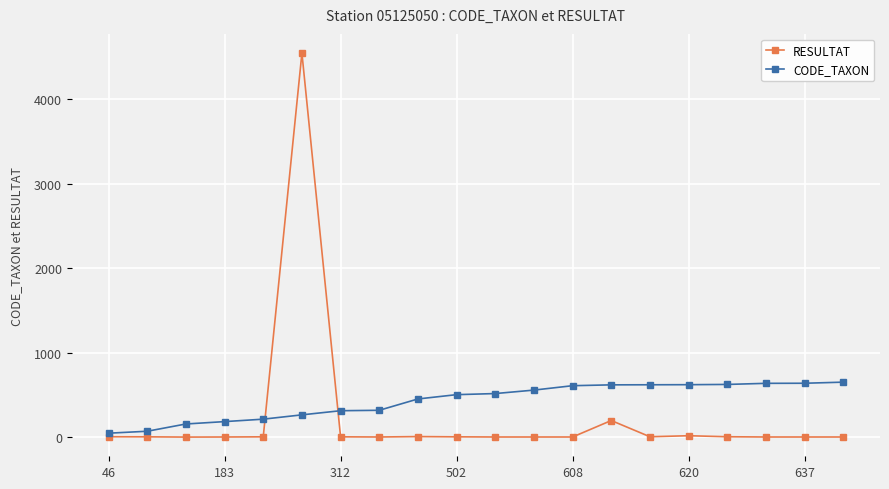

What is the value of the CODE_TAXON point at the 19th from the left?

637